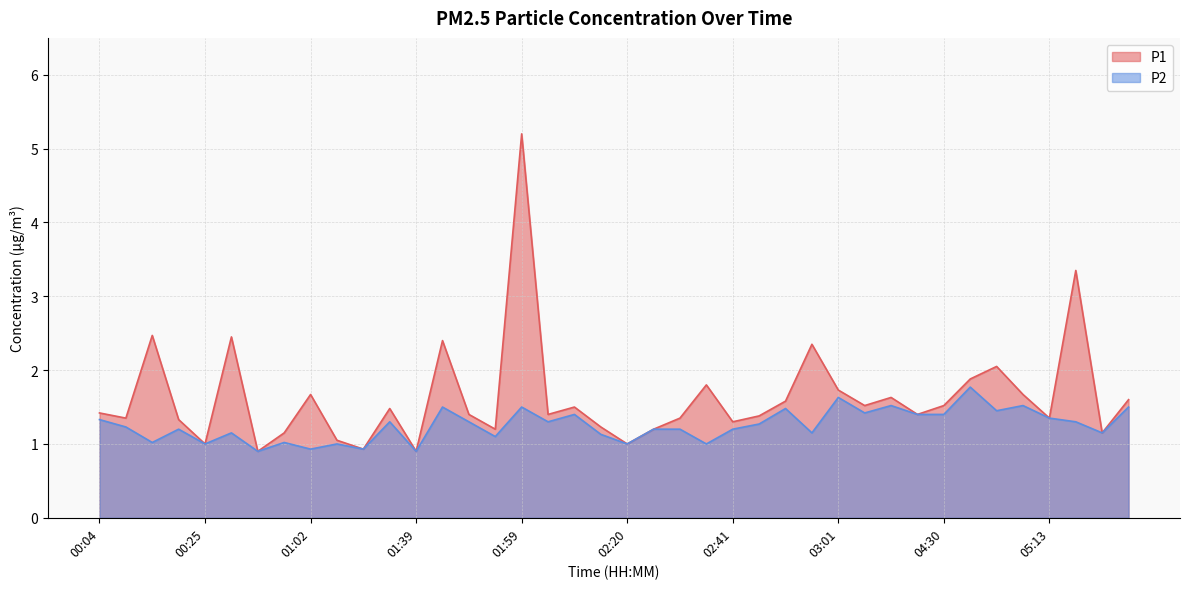

What is the label of the 17th point from the right?

02:36